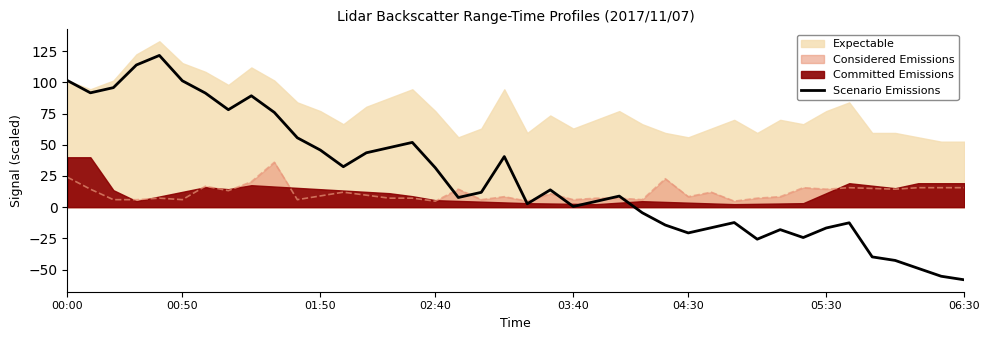

What is the maximum value for Considered Emissions?

36.0